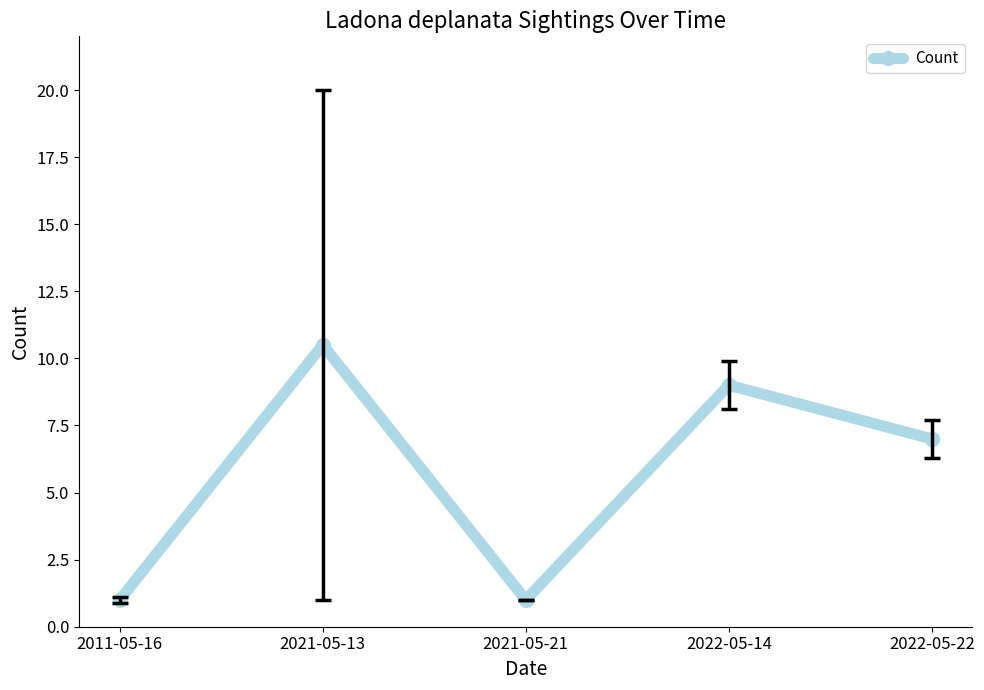

Reading left to right, transcribe all the data shown in this chart.

1.0	10.5	1.0	9.0	7.0